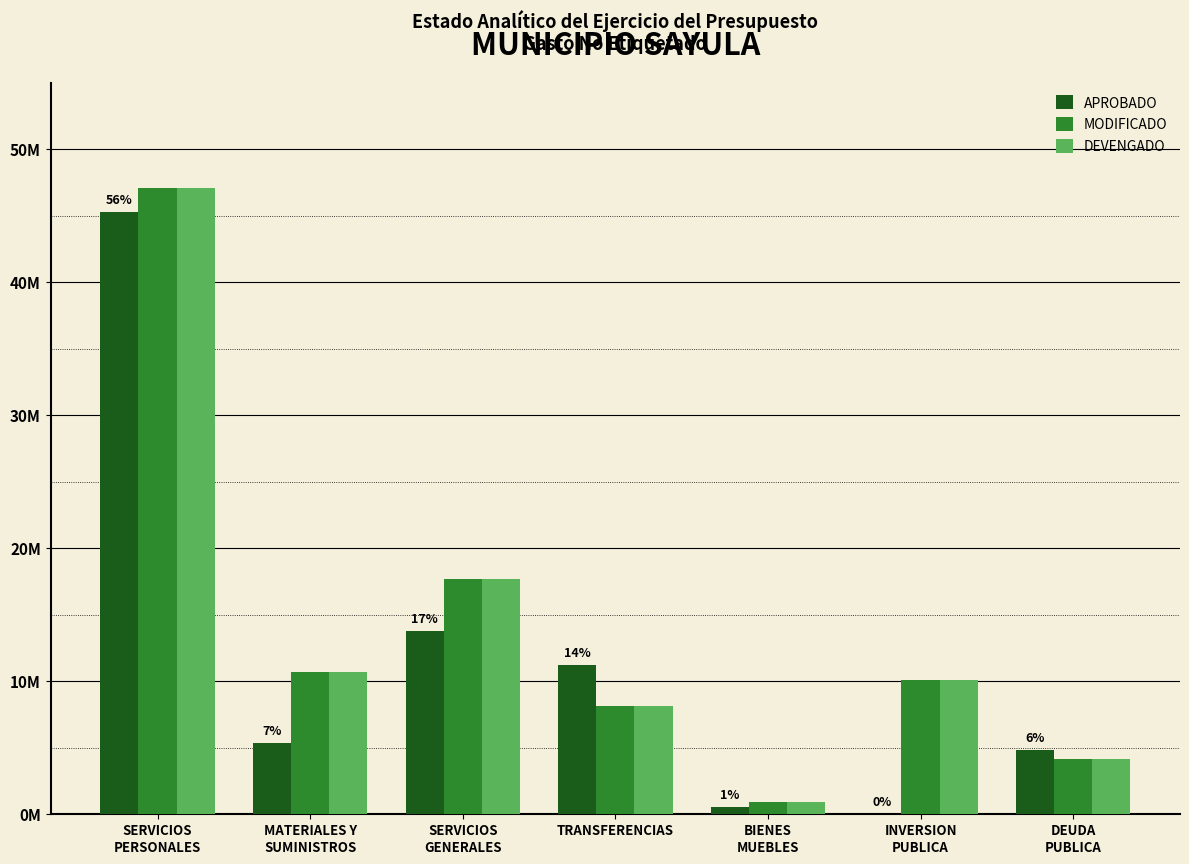

Read the APROBADO value at SERVICIOS
PERSONALES.

45279903.0